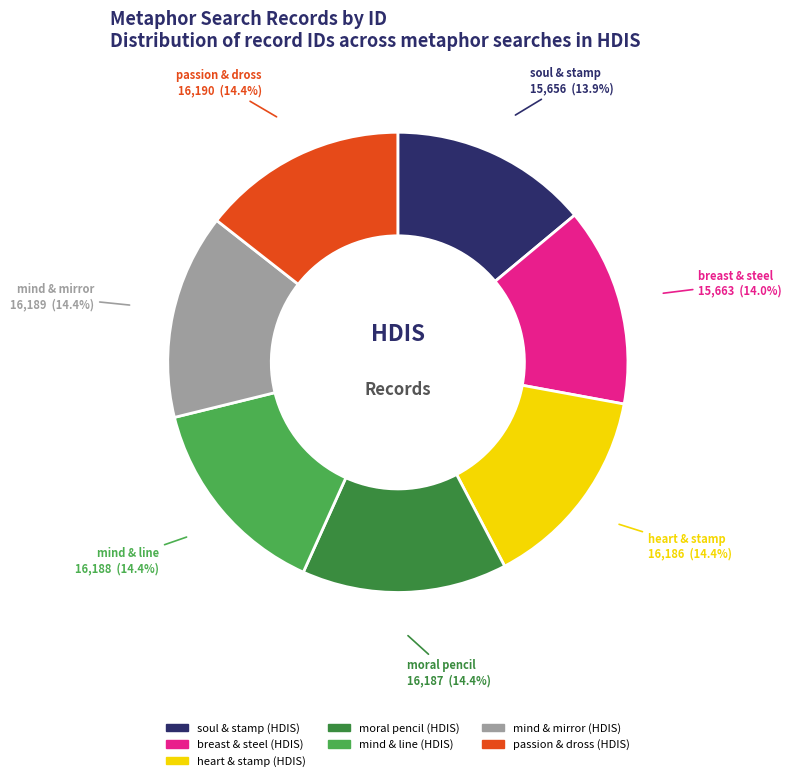

How many segments does this pie chart have?

7